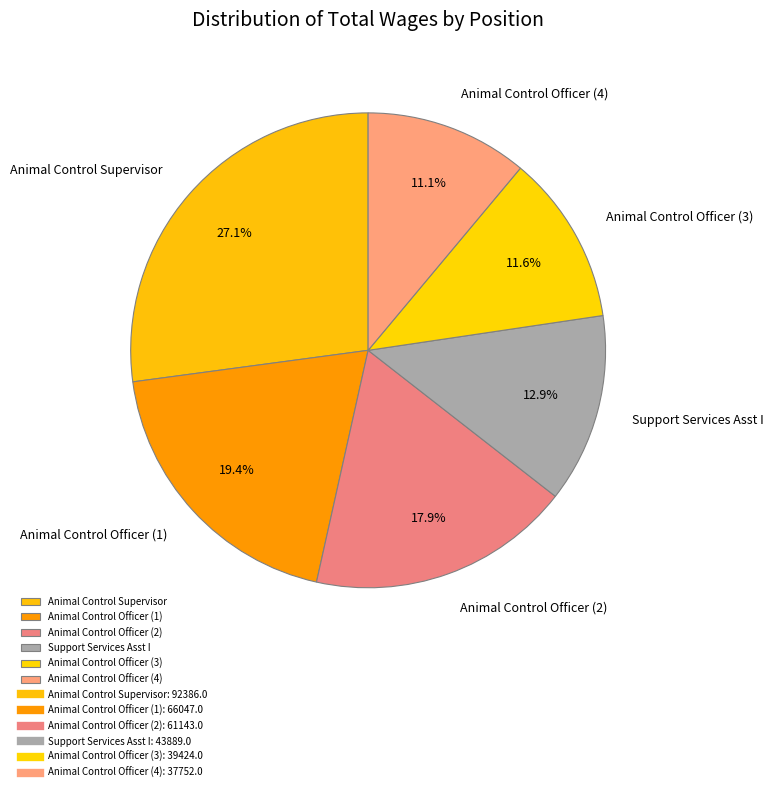

Does Animal Control Officer (3) represent more than half of the total?

No